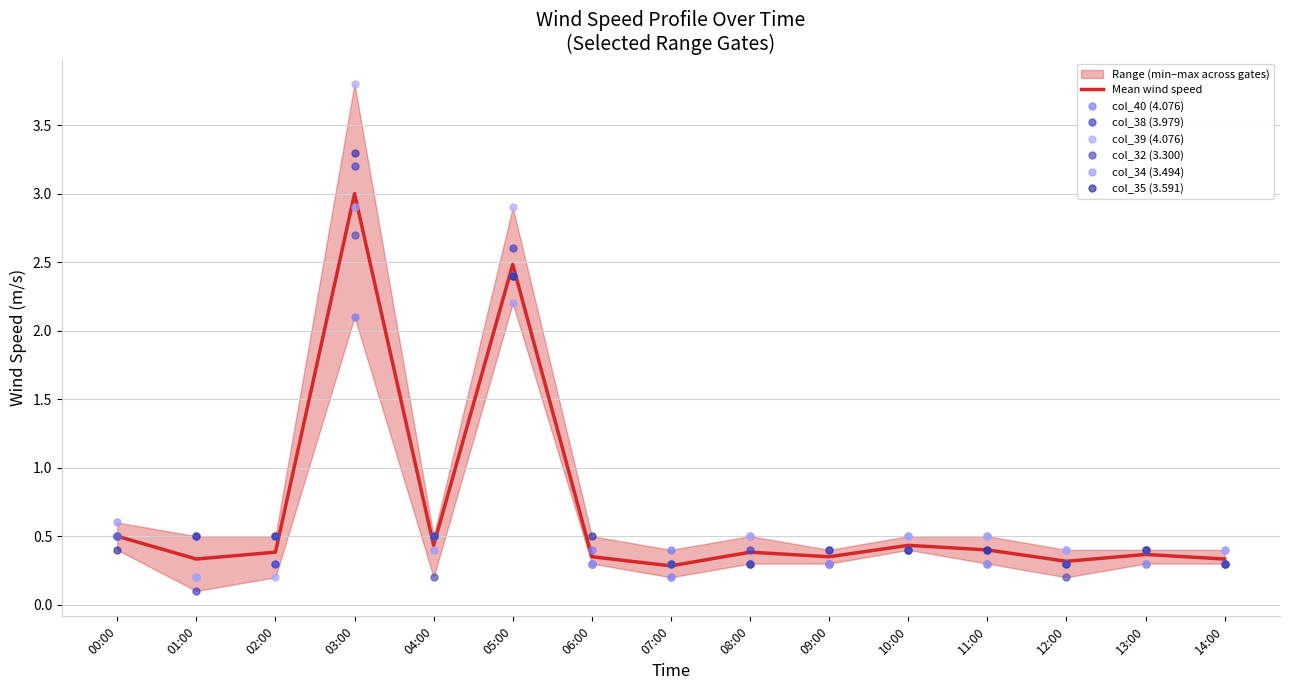

At which category does col_39 (4.076) reach its first local valley?

04:00